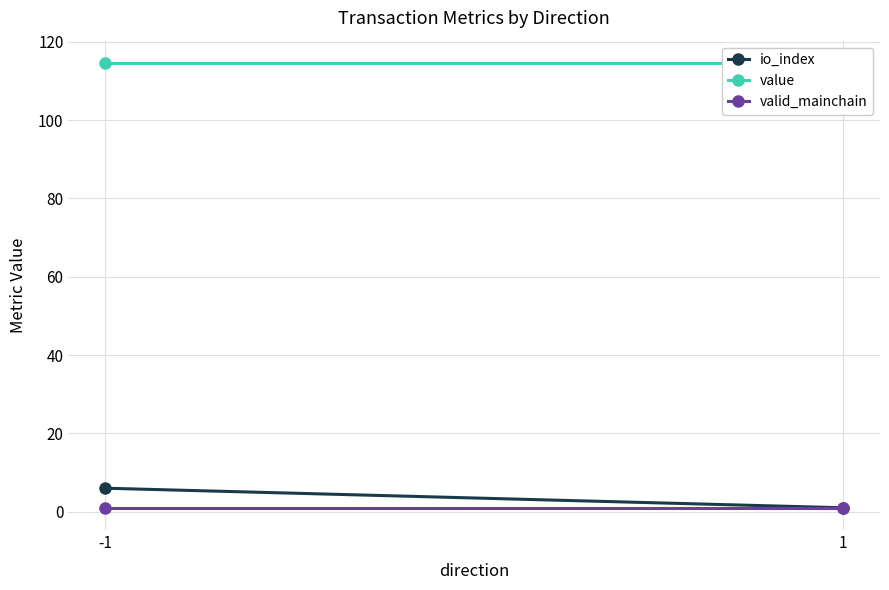

What is the value of the value point at the 1st from the left?

114.6